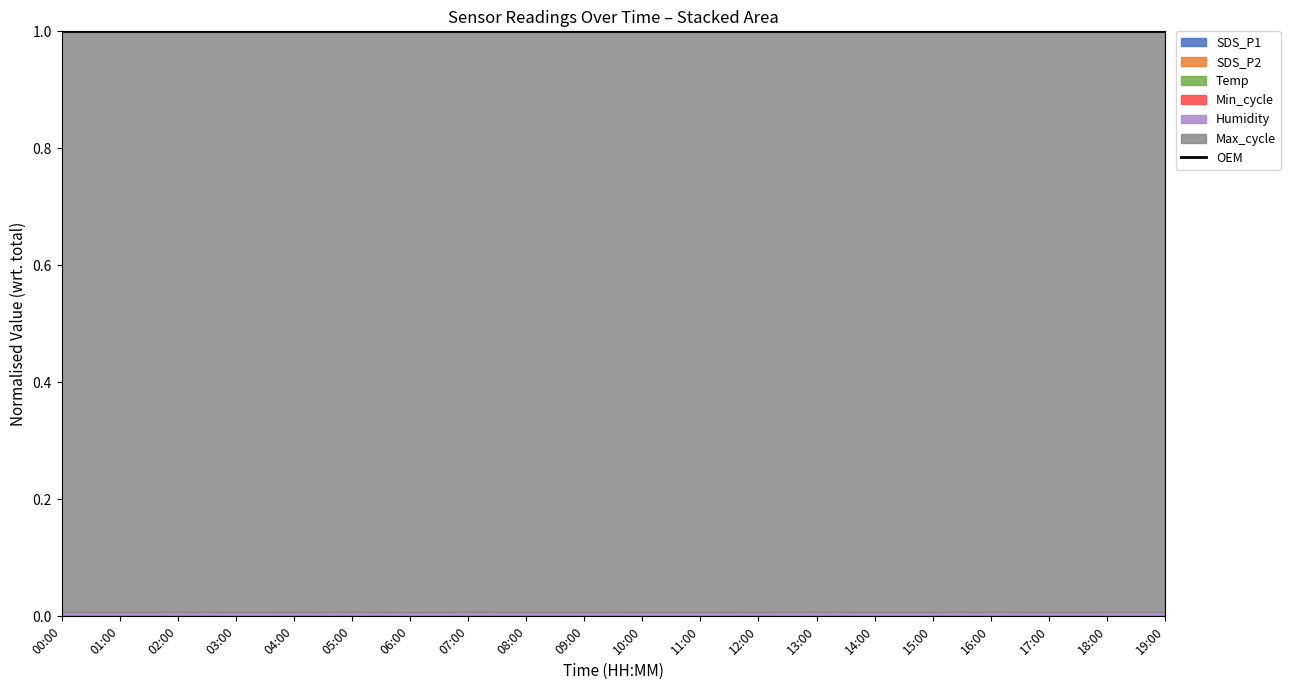

True or false: Min_cycle has a value of 45.7 at 00:00.

False